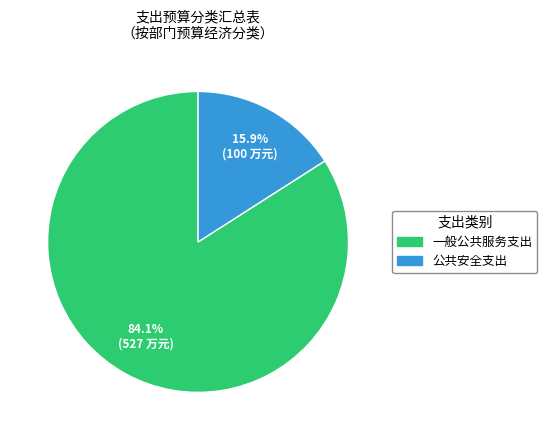

True or false: 一般公共服务支出 accounts for 90% of the total.

False